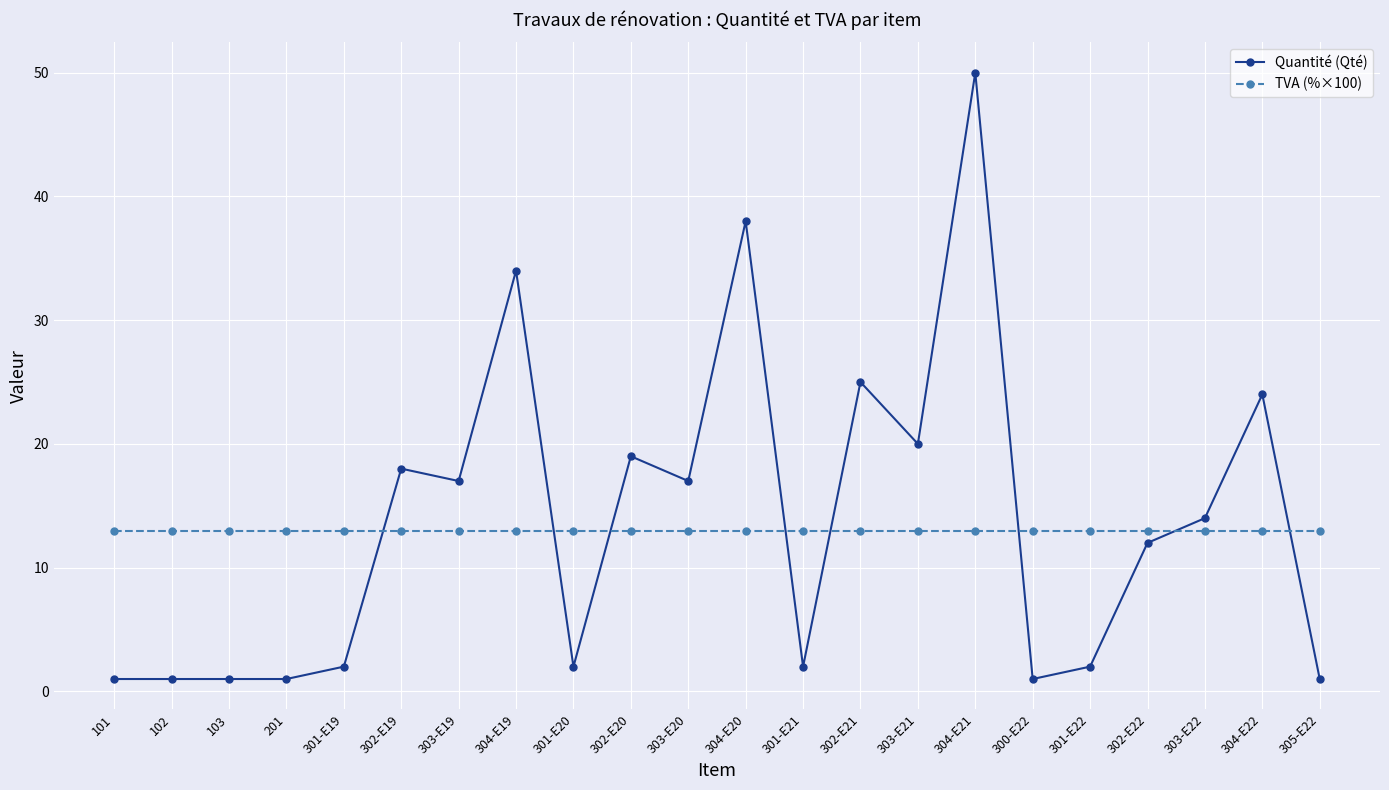

Is it true that TVA (%×100) equals 13 at 303-E19?

True